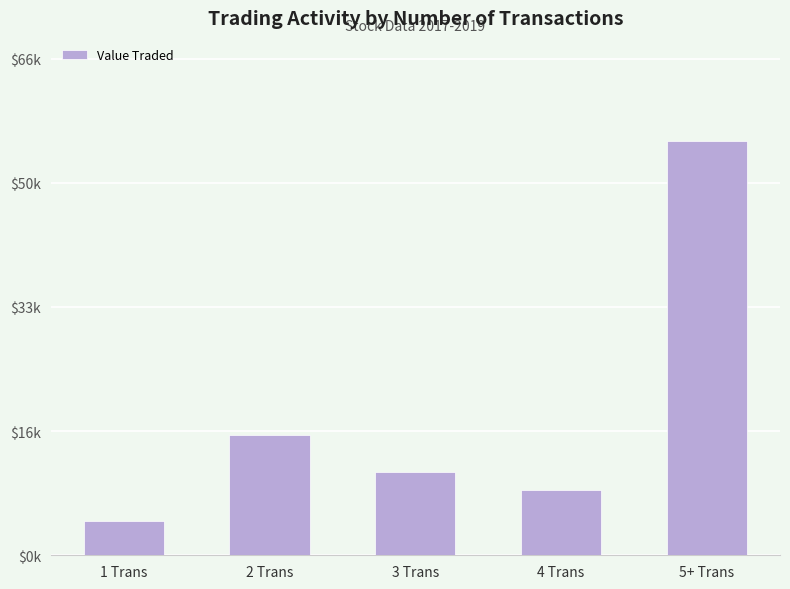

Does the chart contain any negative values?

No